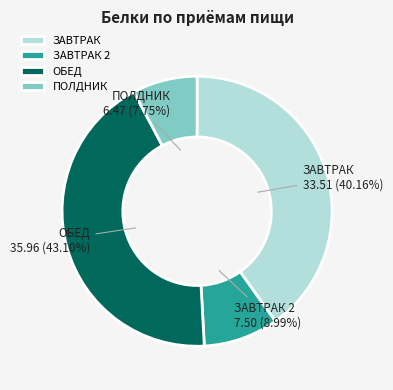

Is it true that ЗАВТРАК is 34% of the pie?

False